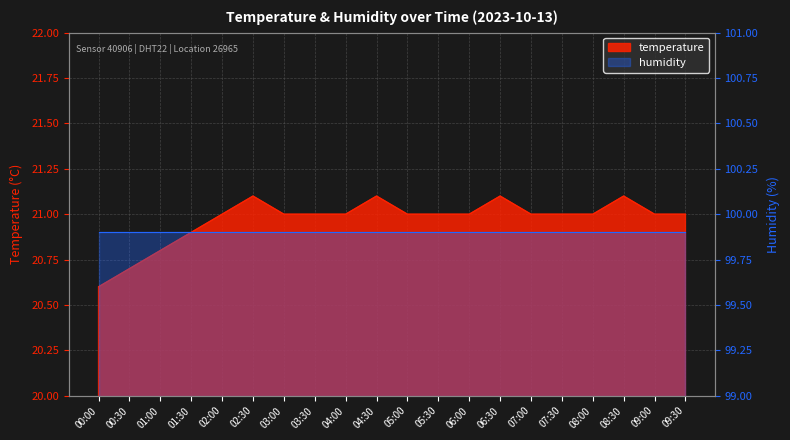

How many data points does each series have?

20